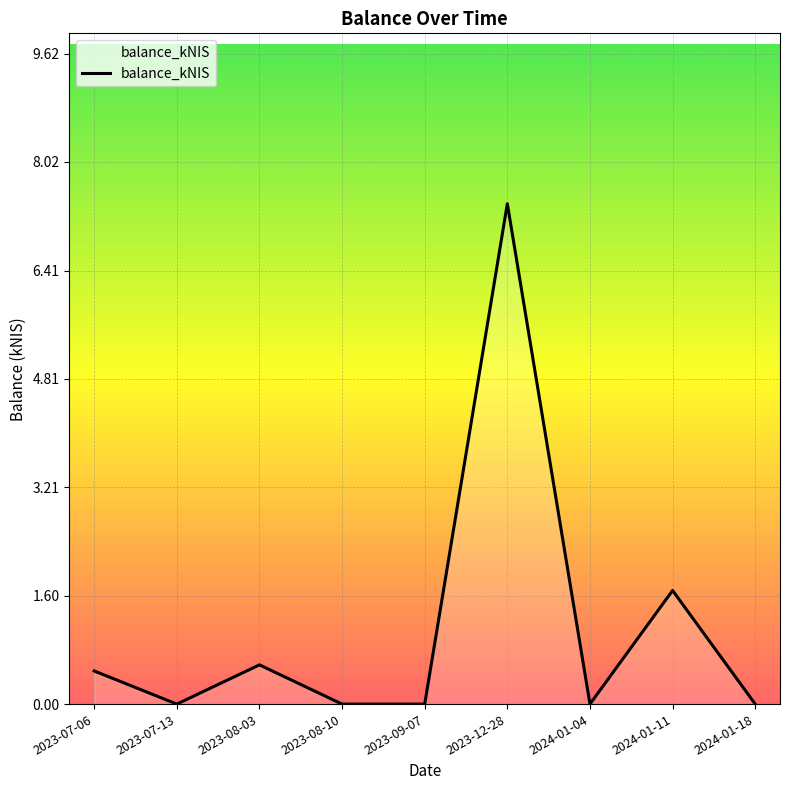

What position from the left is 2023-08-03?

3